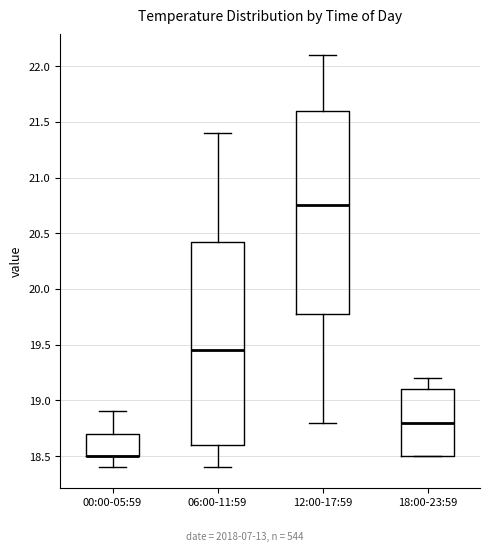

Reading left to right, transcribe this box plot: for each box, give where its median line is, the range the box spans, and where its two whiskers end, as read against the y-axis. The values are not printed on the chart, so give them approximately, as read against the axis.

00:00-05:59: median 18.50 (drawn on the box's lower edge), box 18.50 to 18.70, whiskers 18.40 to 18.90
06:00-11:59: median 19.45, box 18.60 to 20.45, whiskers 18.40 to 21.40
12:00-17:59: median 20.75, box 19.80 to 21.60, whiskers 18.80 to 22.10
18:00-23:59: median 18.80, box 18.50 to 19.10, whiskers 18.50 to 19.20